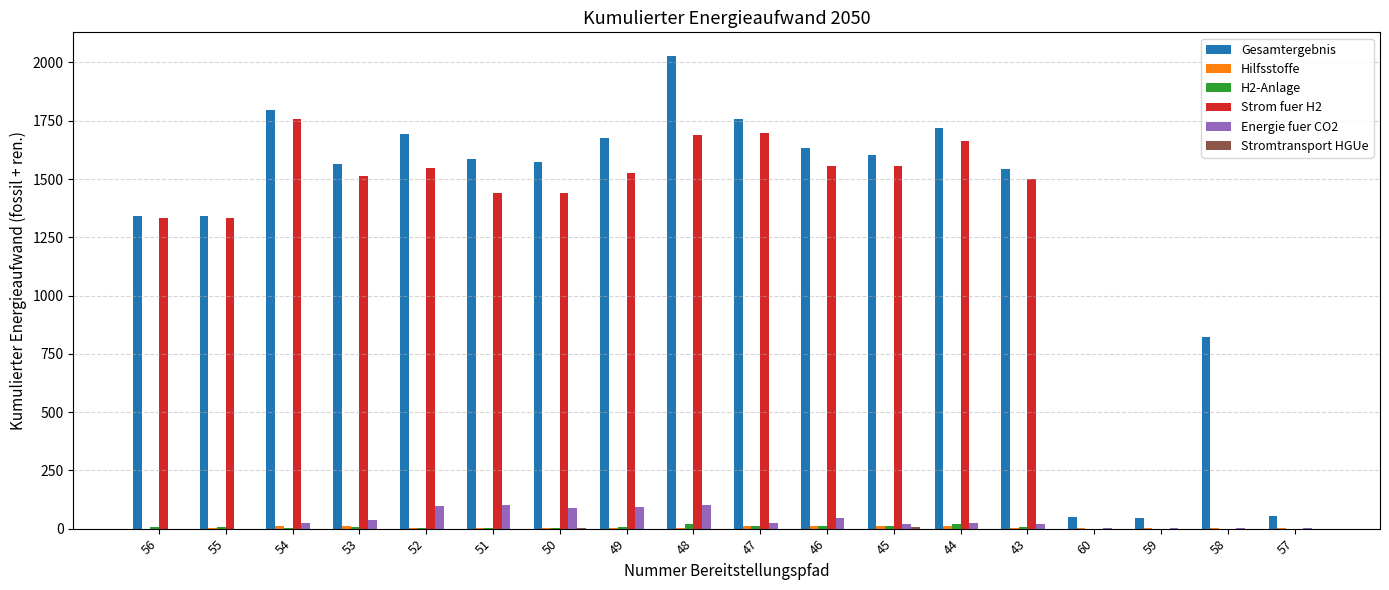

Which series has the widest spread of values?

Gesamtergebnis